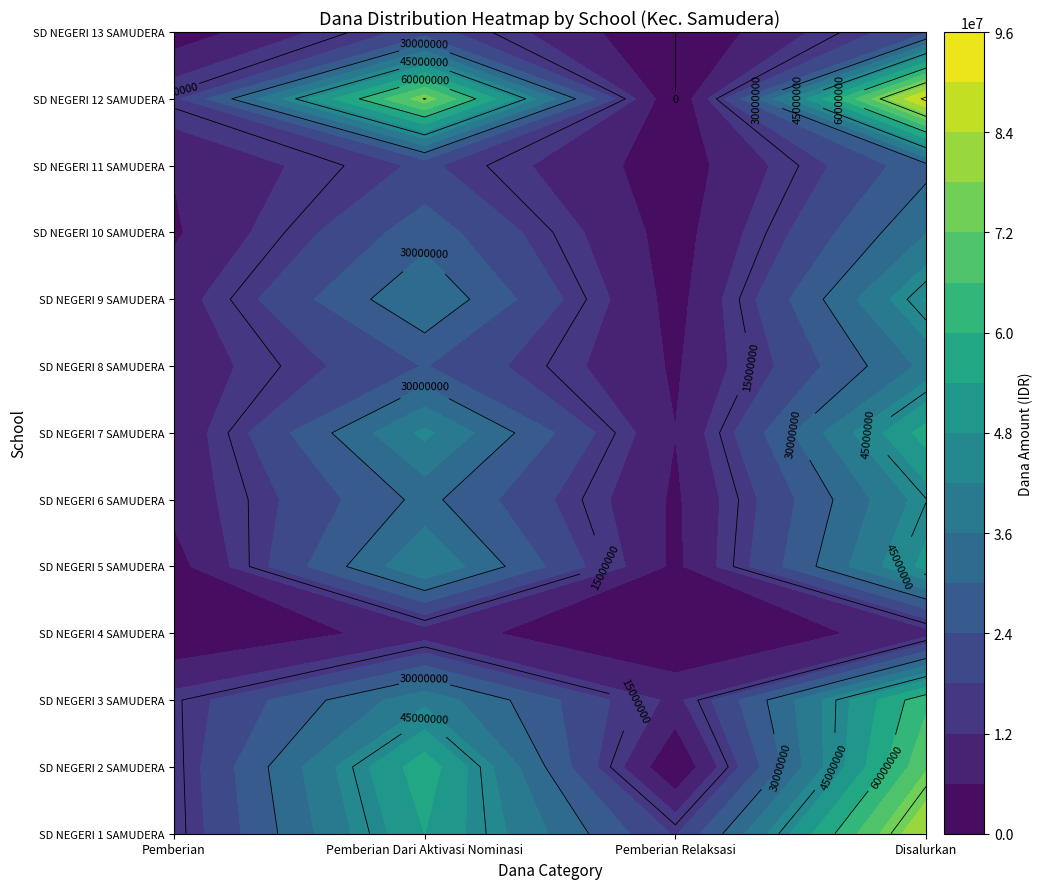

What is the total value across all series at Pemberian Dari Aktivasi Nominasi?

480600000